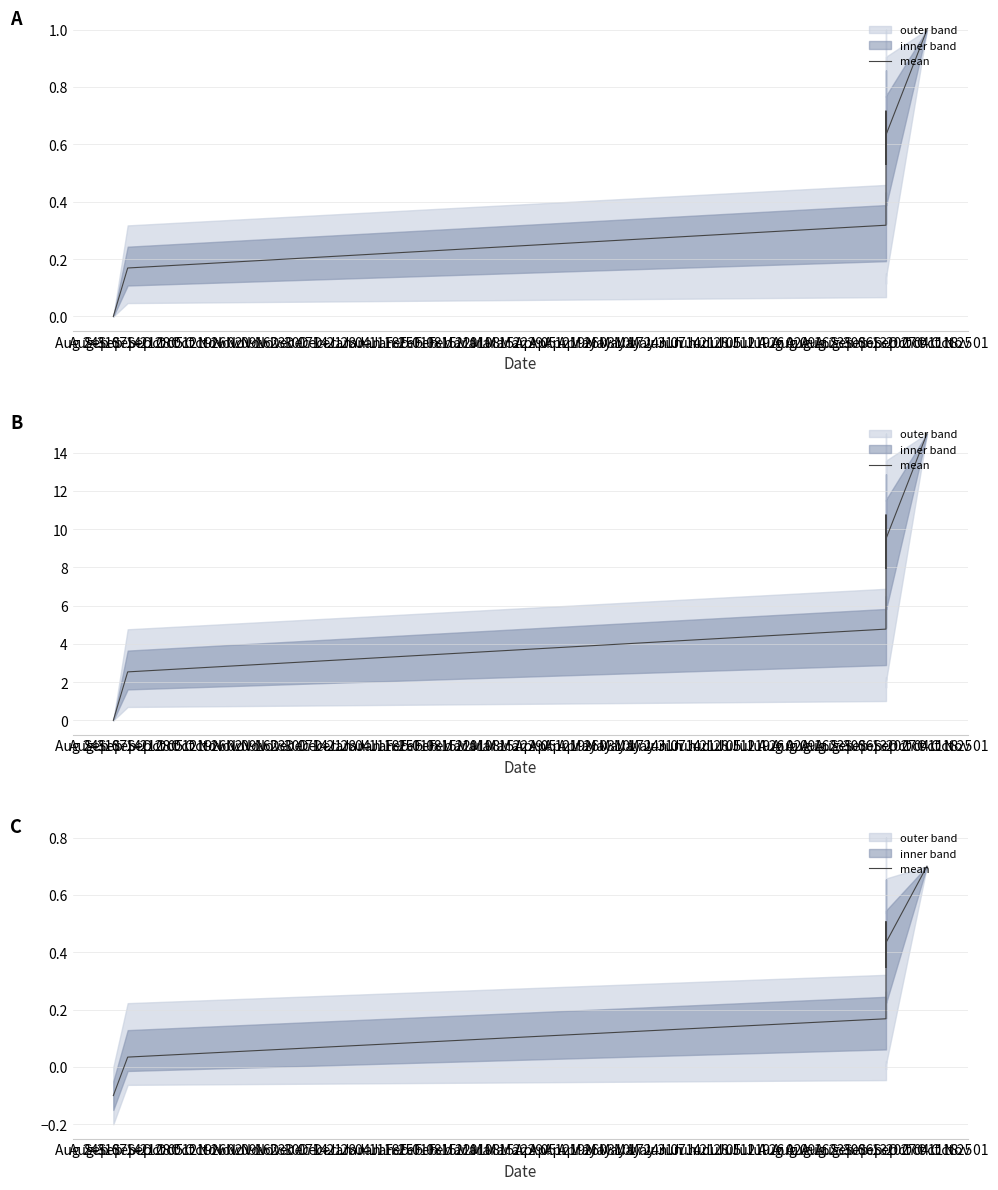

Between Aug 31 and Sep 14, which is larger?

Sep 14